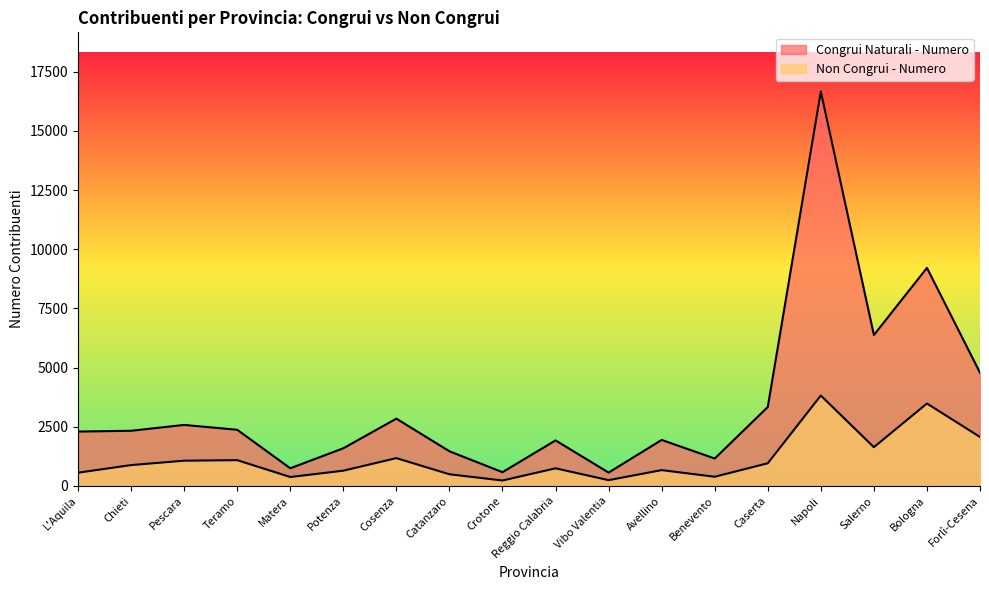

What value does the Non Congrui - Numero series have at Reggio Calabria?

744